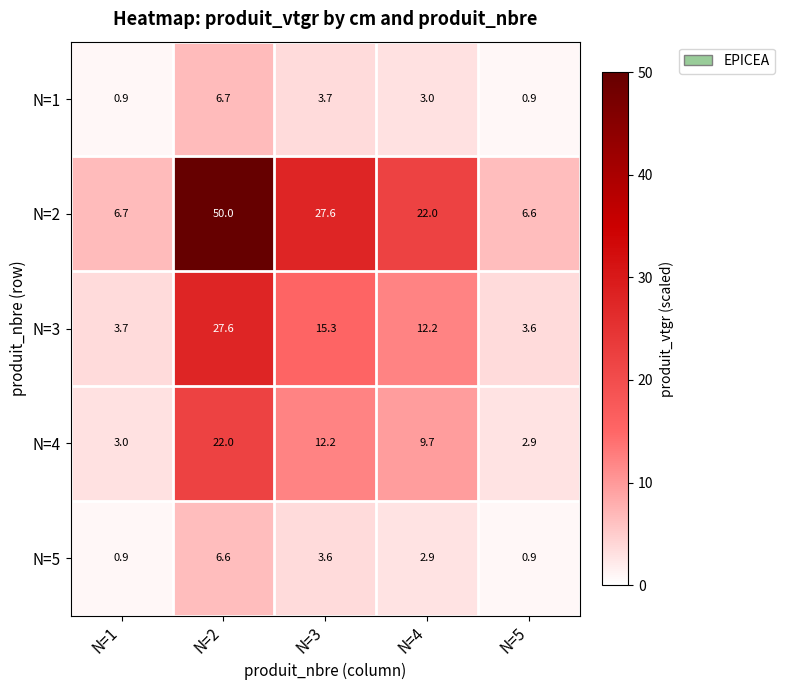

Reading left to right, transcribe all the data shown in this chart.

N=1: N=1=0.9	N=2=6.7	N=3=3.7	N=4=3.0	N=5=0.9
N=2: N=1=6.7	N=2=50.0	N=3=27.6	N=4=22.0	N=5=6.6
N=3: N=1=3.7	N=2=27.6	N=3=15.3	N=4=12.2	N=5=3.6
N=4: N=1=3.0	N=2=22.0	N=3=12.2	N=4=9.7	N=5=2.9
N=5: N=1=0.9	N=2=6.6	N=3=3.6	N=4=2.9	N=5=0.9